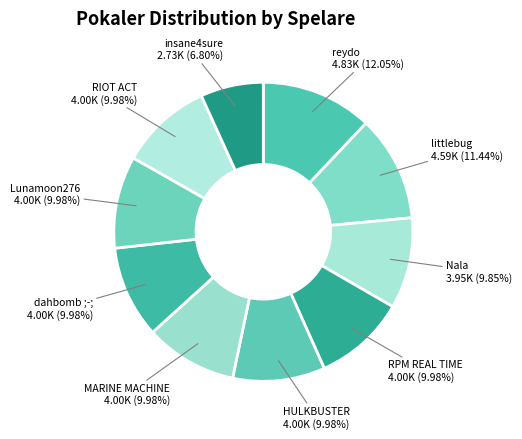

To the nearest percent, what is the difference between the reydo and RIOT ACT slice percentages?

2%